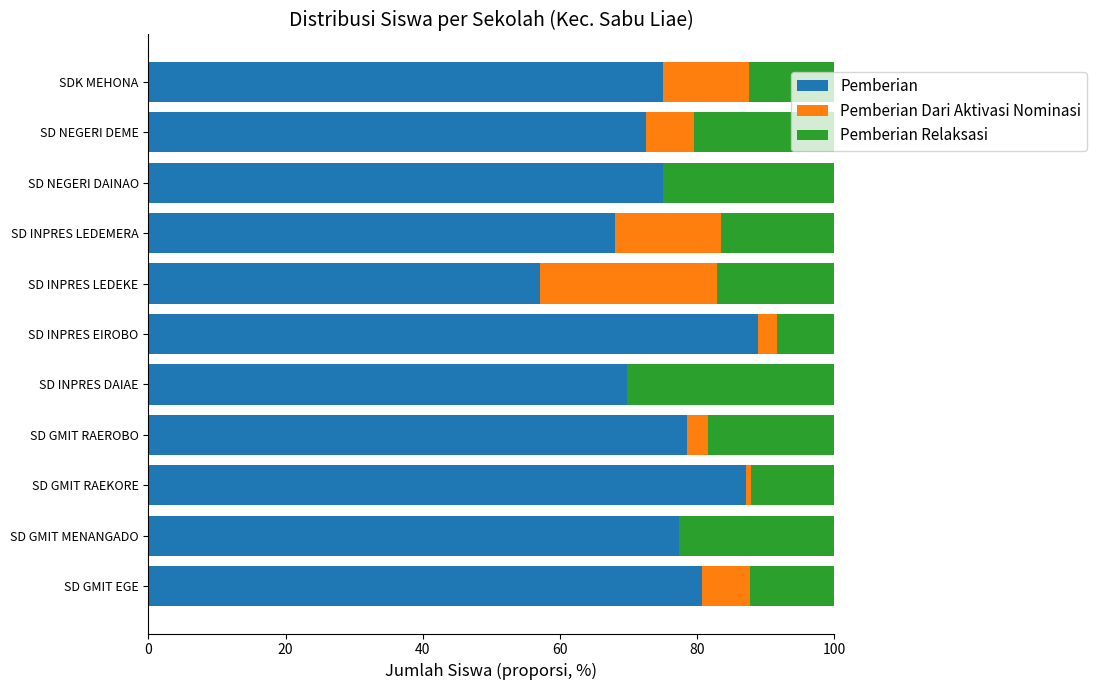

What is the sum of the Pemberian values at SDK MEHONA and SD GMIT EGE?

155.7